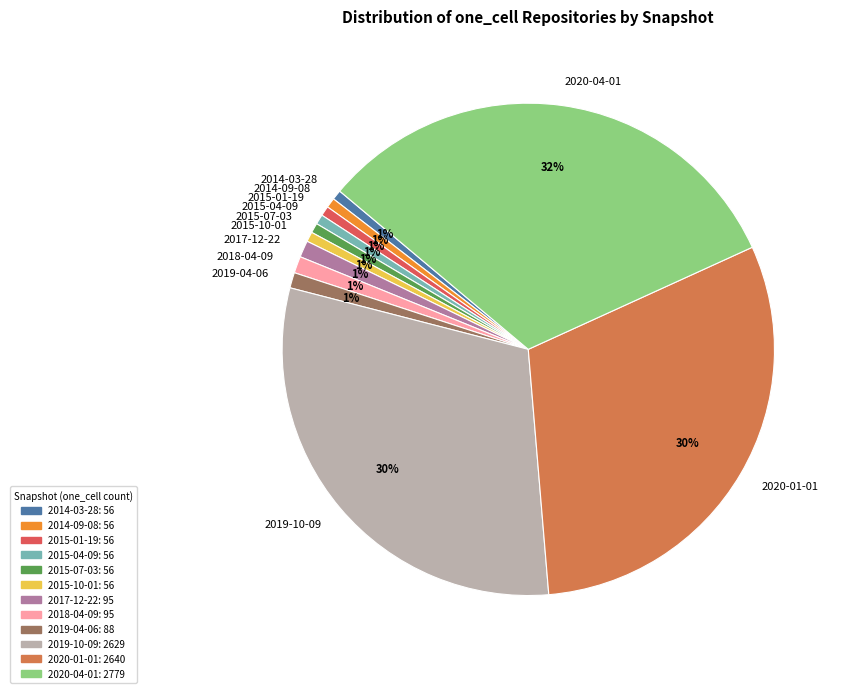

The 2018-04-09 slice represents 1% of the pie. True or false?

True